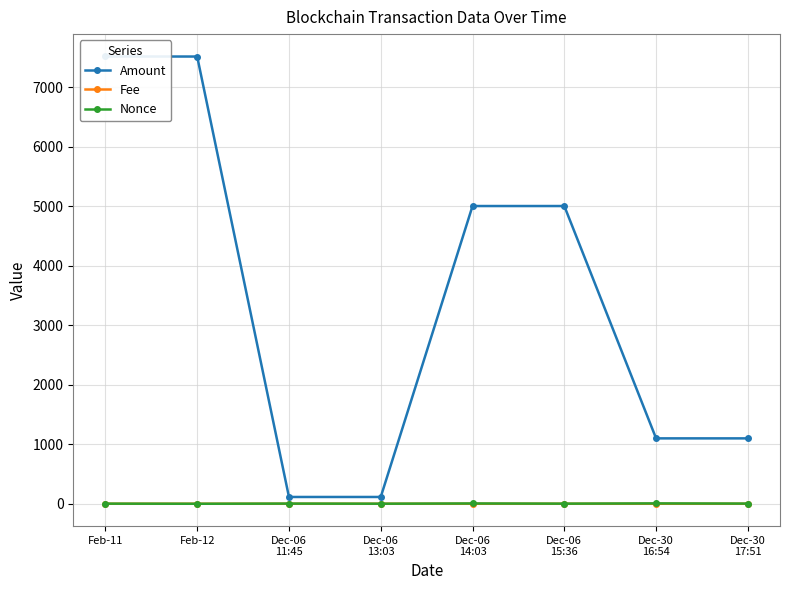

True or false: Nonce has a value of 1.3 at Dec-30
17:51.

False